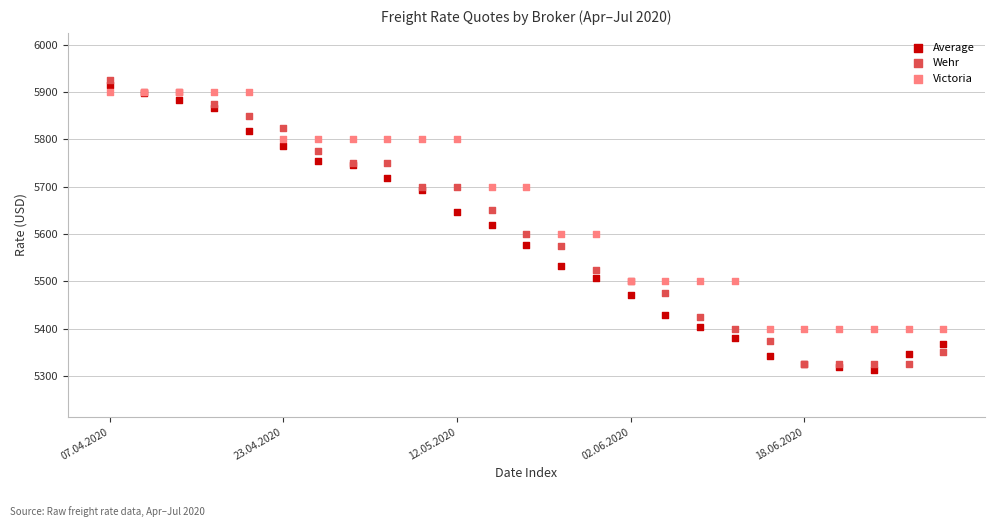

What are all the series names shown in the legend?

Average, Wehr, Victoria